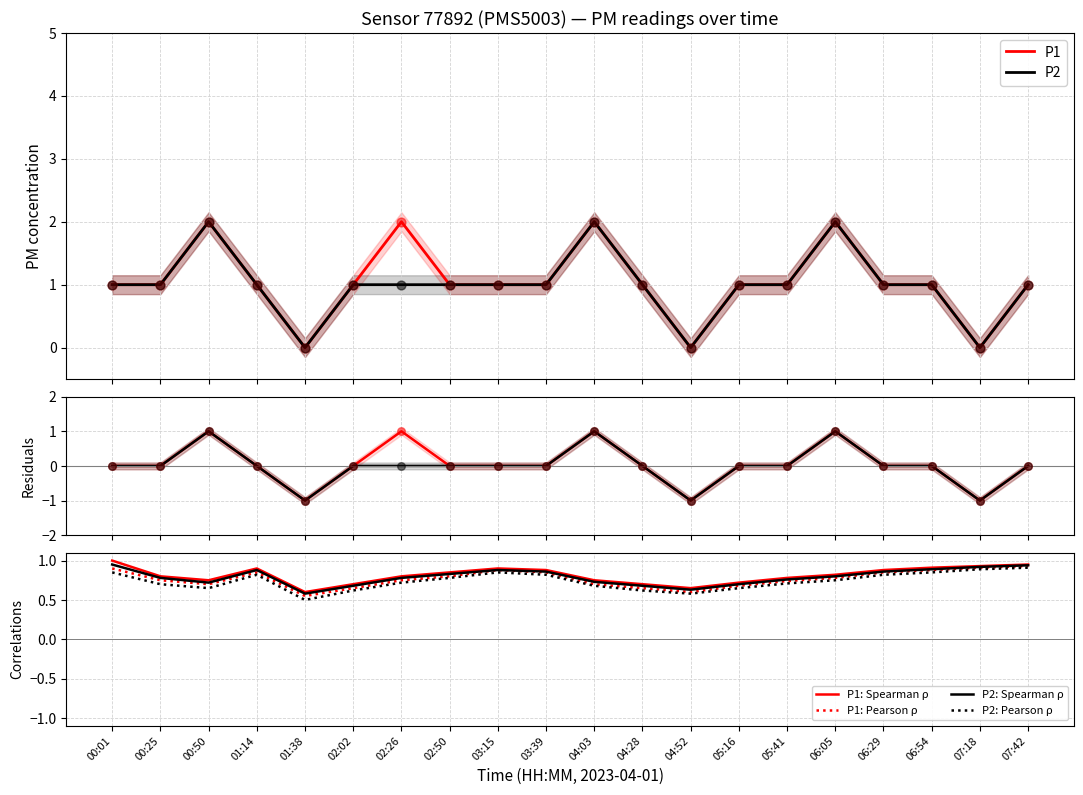

At which category is the sum across all series the highest?

00:50